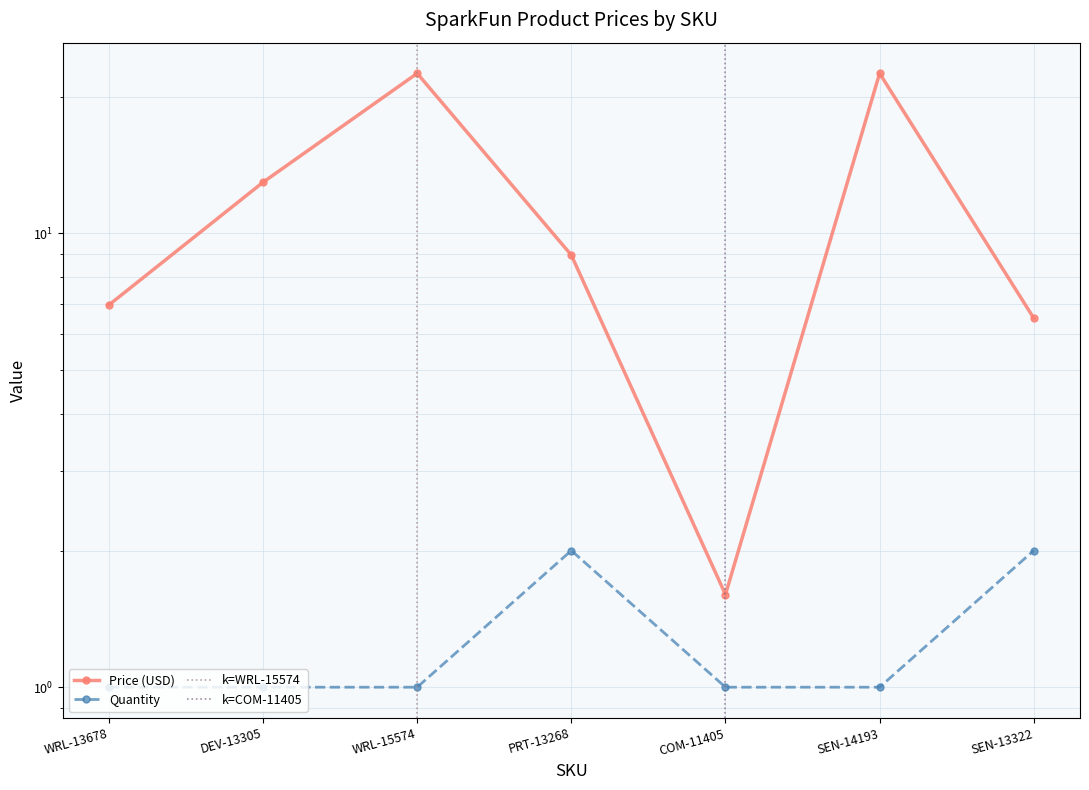

At which category does Quantity reach its first local peak?

PRT-13268